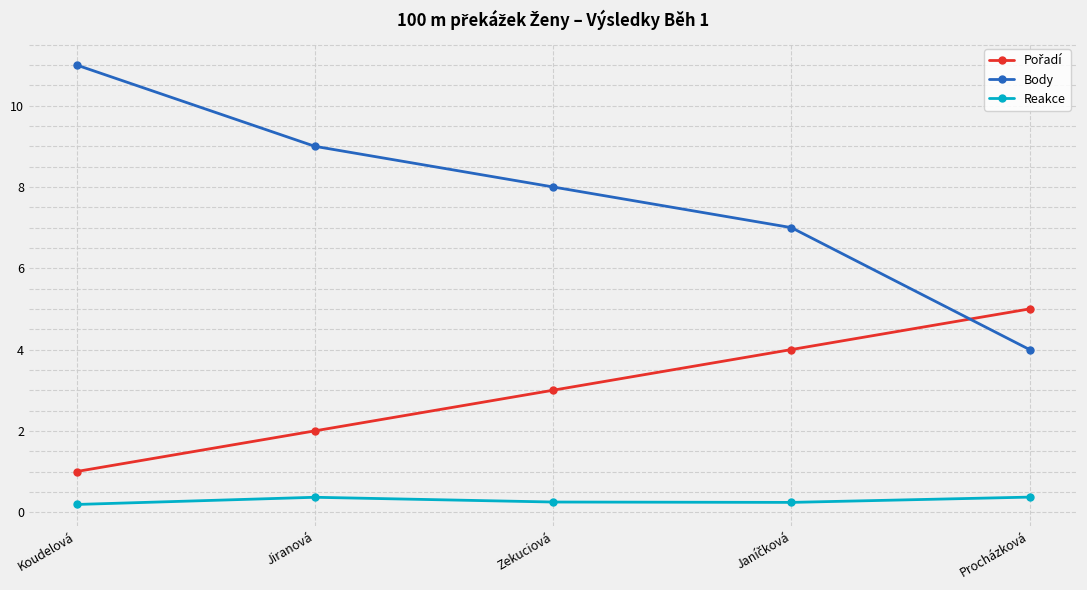

What is the sum of all Body values?

39.0